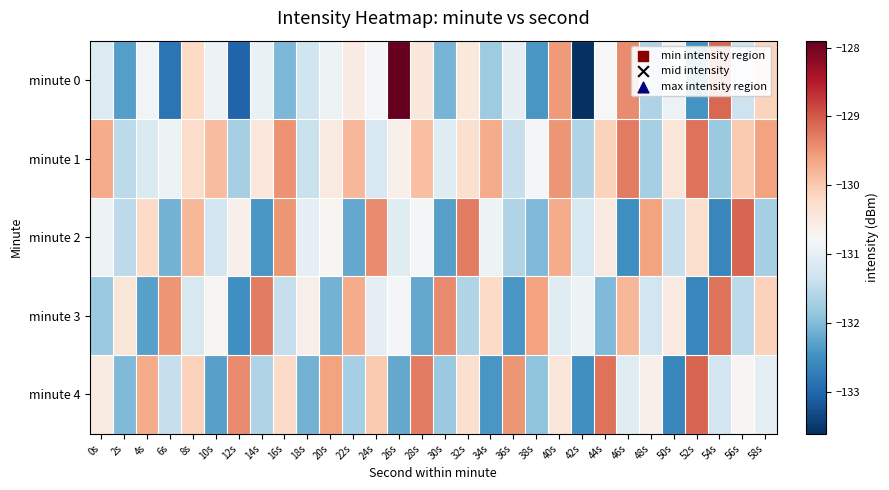

At how many categories does at least one series exceed -130?

26